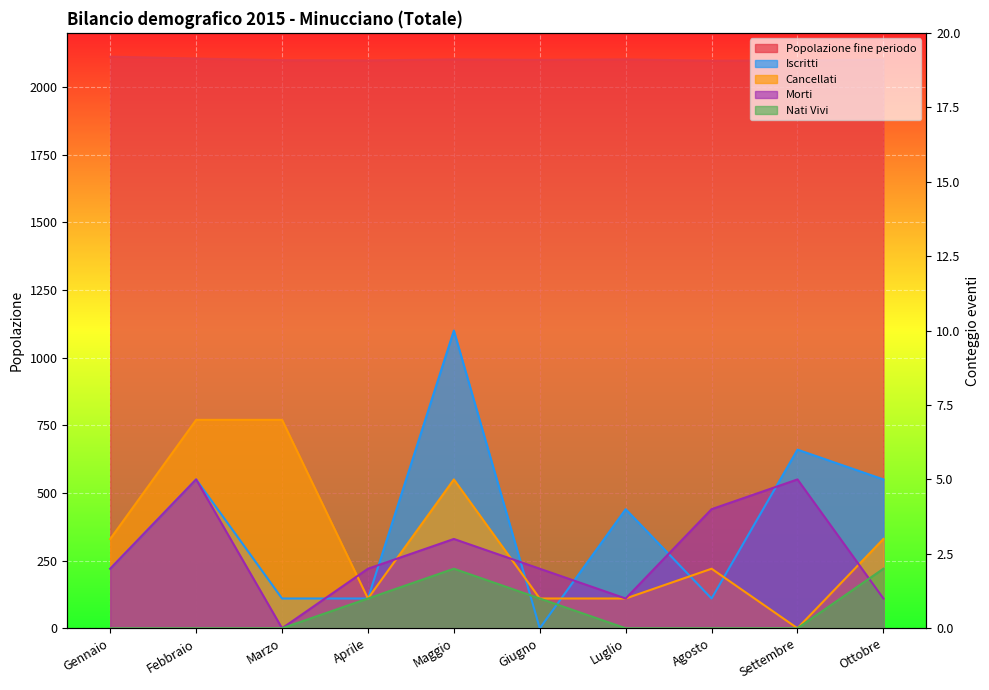

Is the value of Nati Vivi at Maggio greater than the value of Cancellati at Febbraio?

No